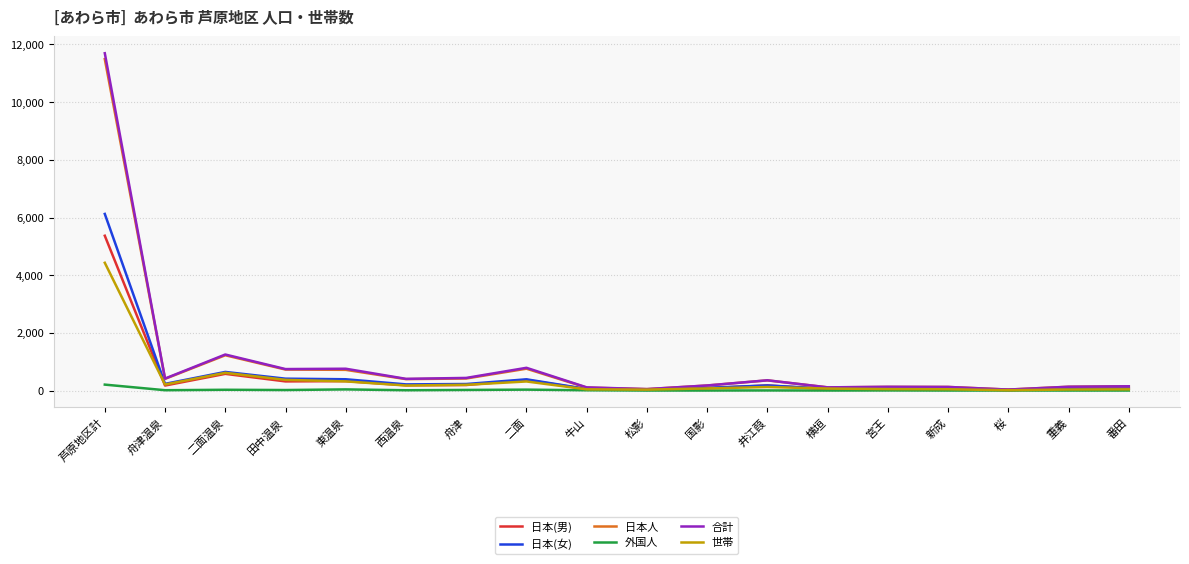

At which category is the sum across all series the highest?

芦原地区計